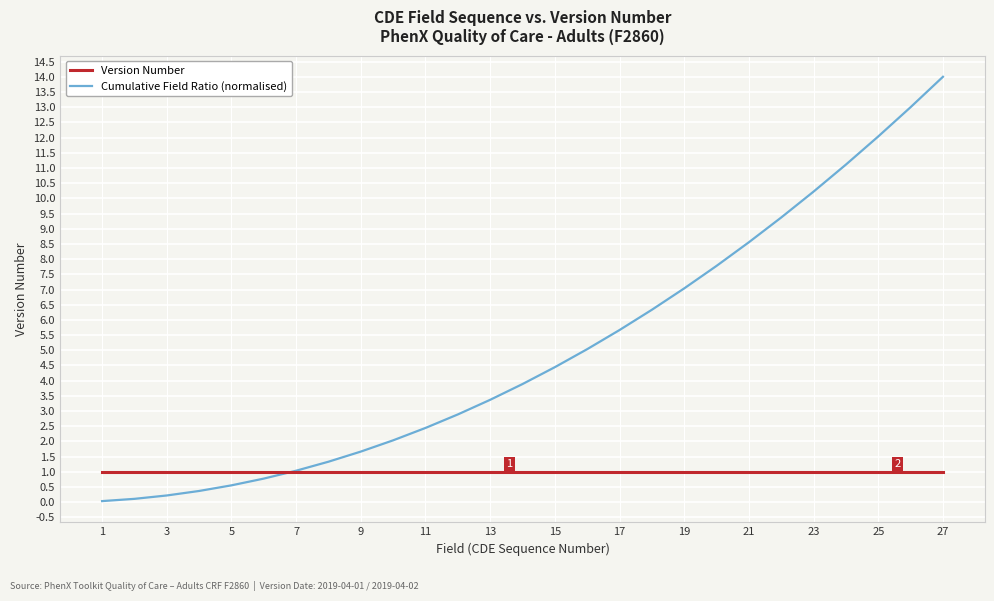

What is the average value of the Cumulative Field Ratio (normalised) series?

5.0